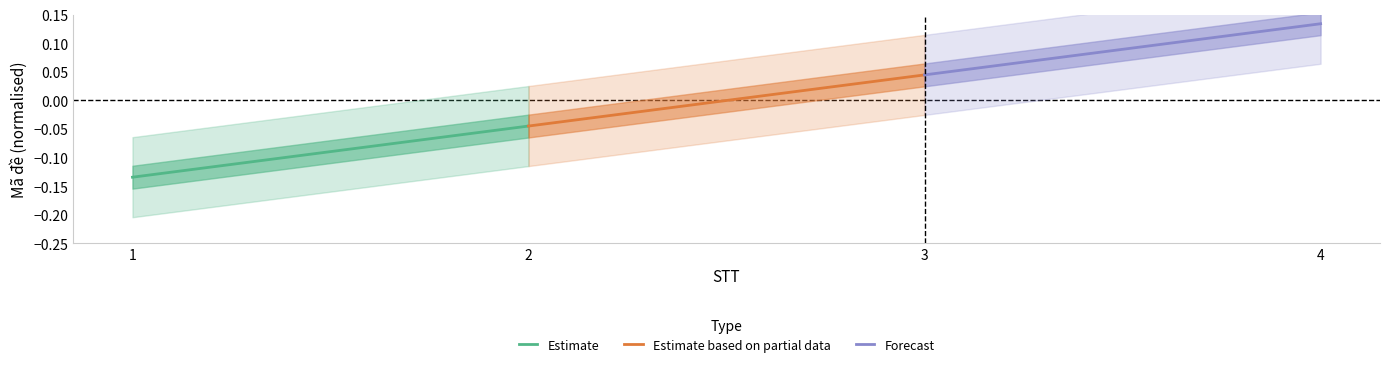

How many values in the Estimate based on partial data series exceed 0?

1